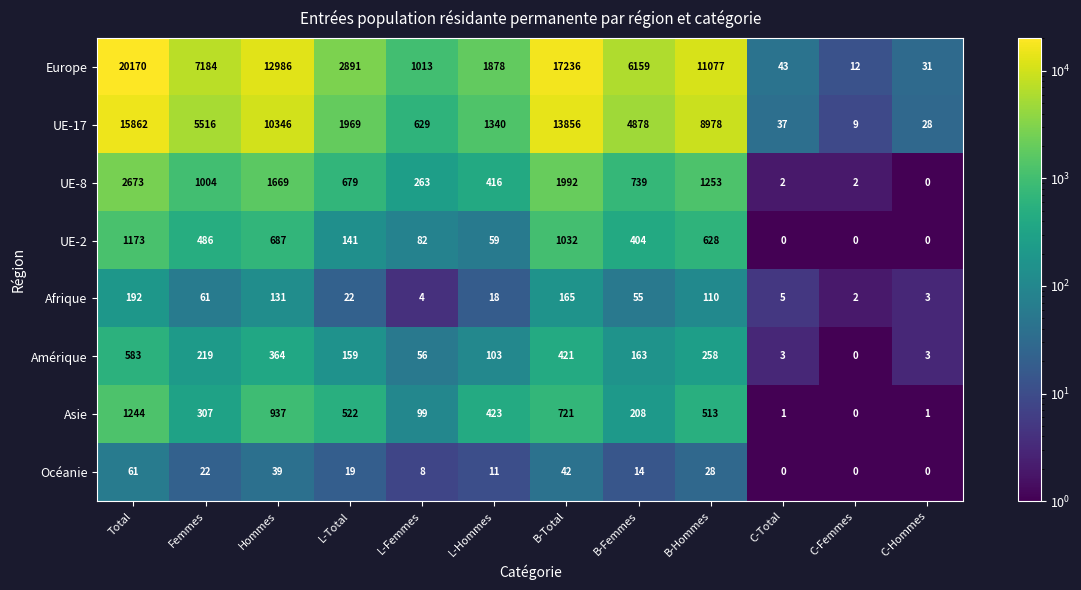

At which category is the sum across all series the highest?

Total